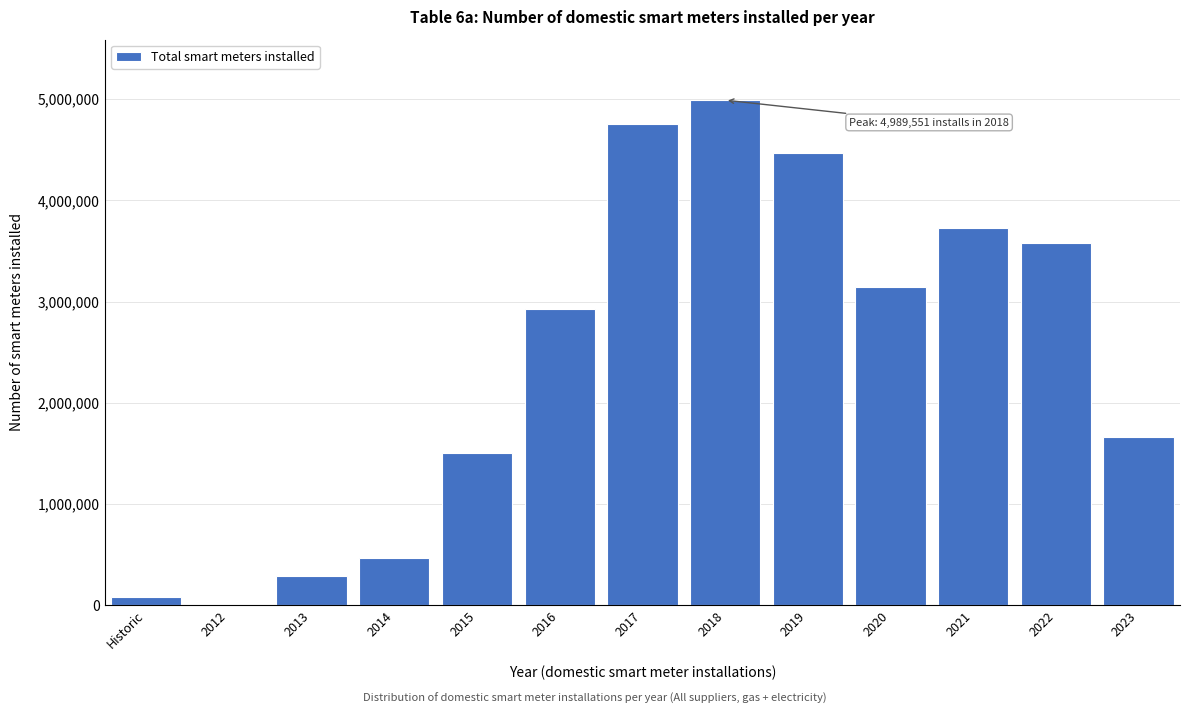

Reading right to left, what are all the values shown in this chart?

2023=1658890	2022=3576731	2021=3723400	2020=3142494	2019=4469983	2018=4989551	2017=4749789	2016=2925472	2015=1508559	2014=469082	2013=292382	2012=3309	Historic=78421